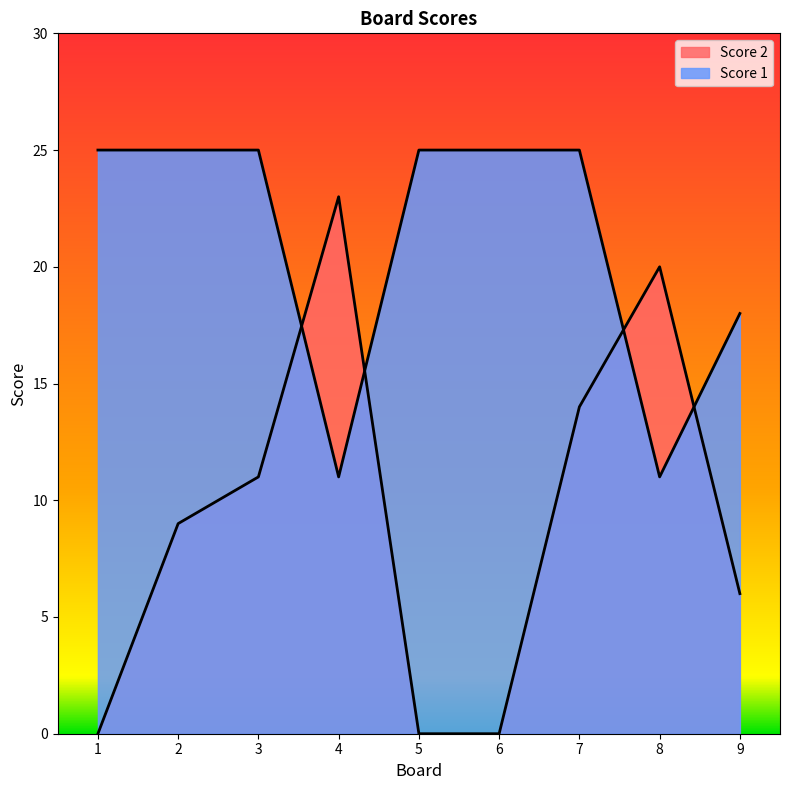

How many intersections are there between Score 2 and Score 1?

4